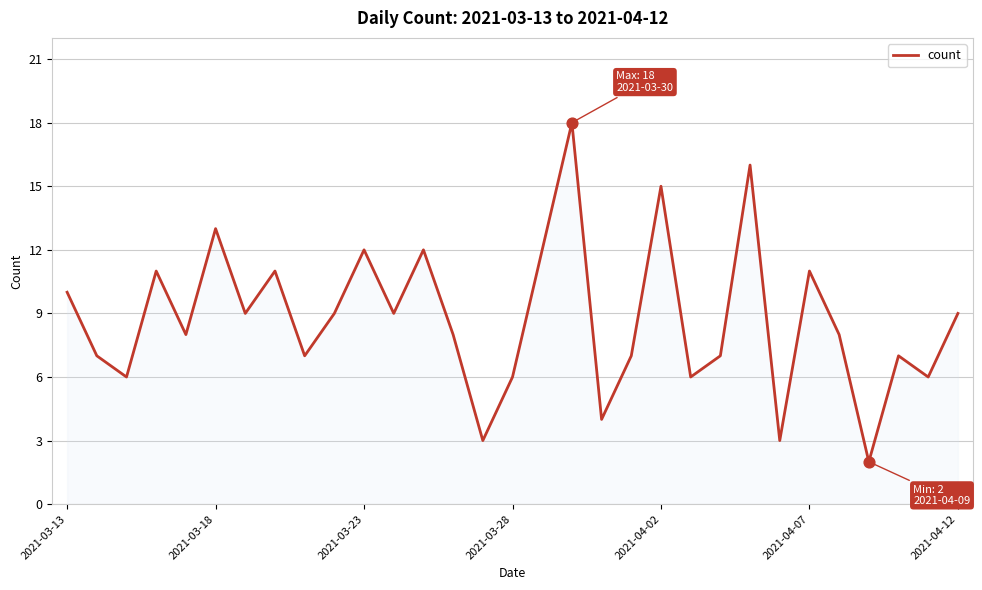

What is the maximum value shown in the chart?

18